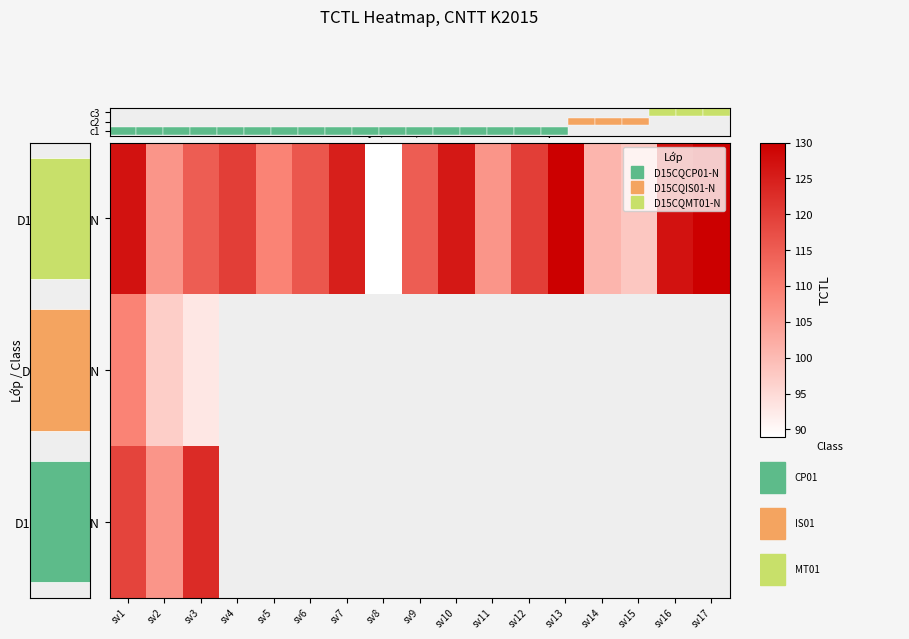

What is the difference between the second highest and second lowest values in the D15CQCP01-N series?

32.0